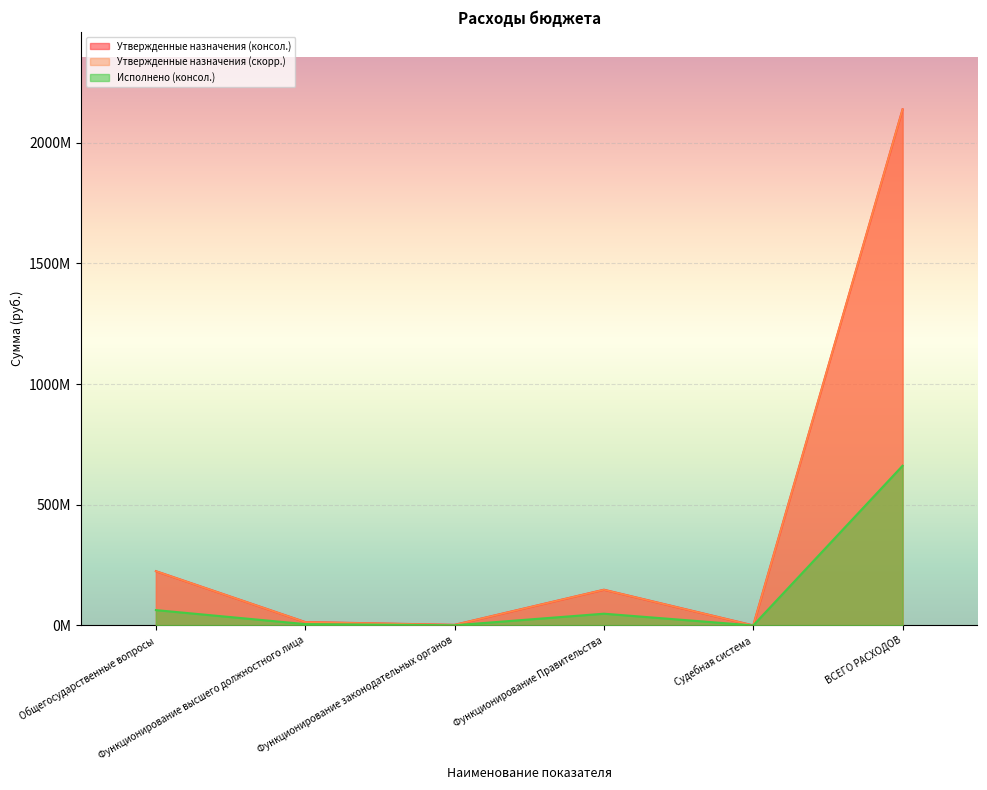

How many values in the Утвержденные назначения (скорр.) series exceed 147950448?

3